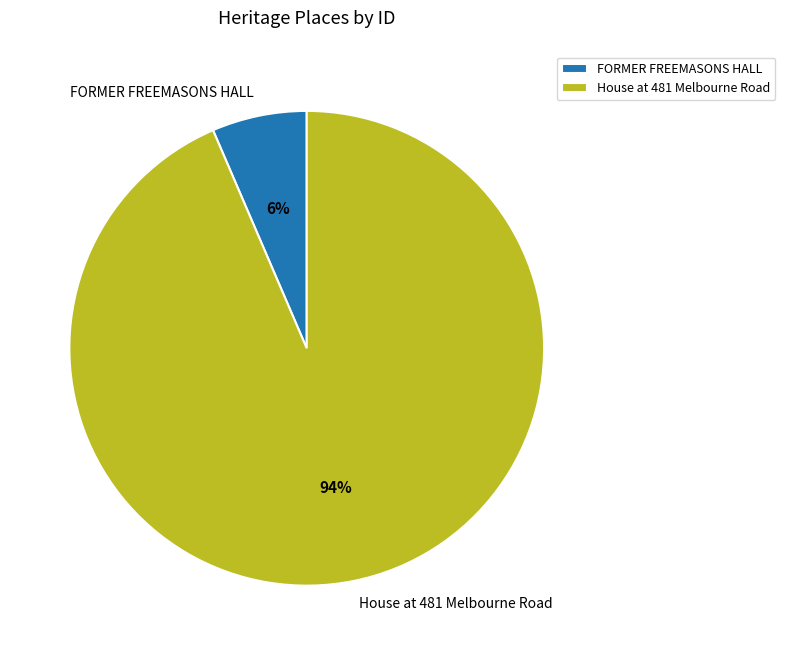

Does House at 481 Melbourne Road account for over 50% of the chart?

Yes